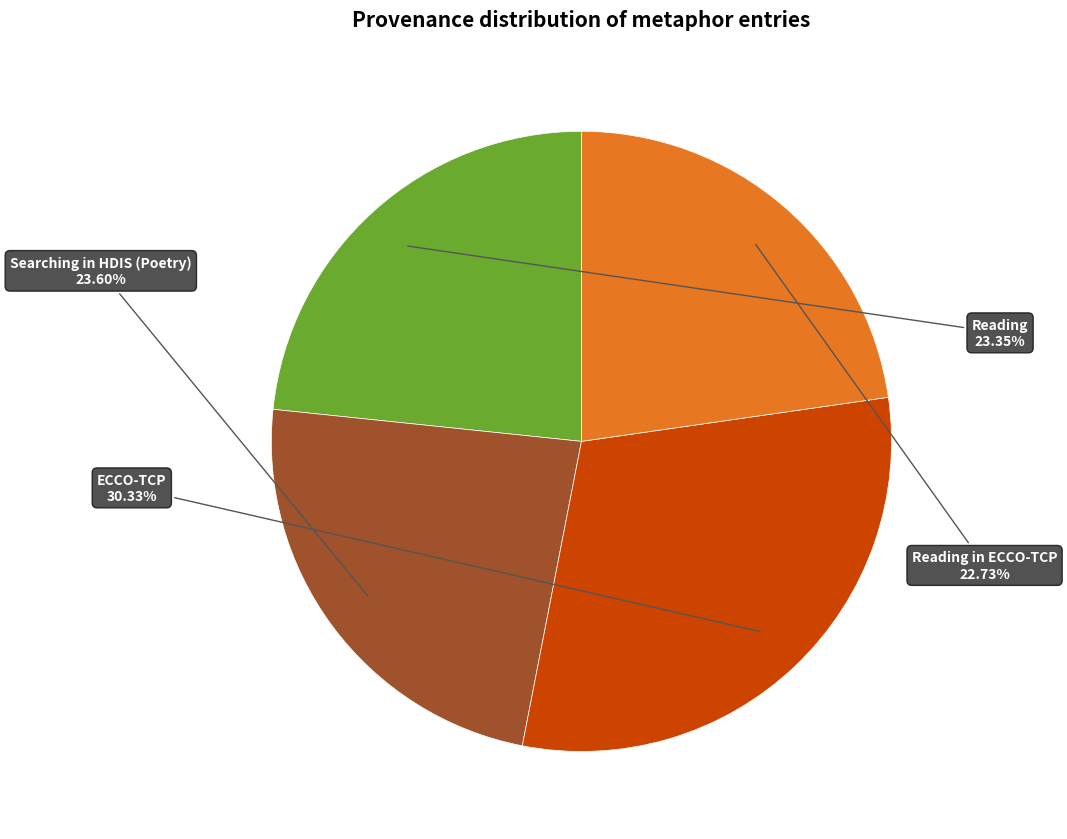

Is there a majority slice in this chart?

No